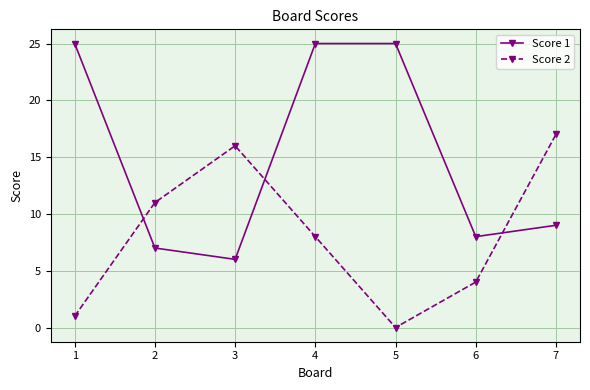

How many data points does each series have?

7